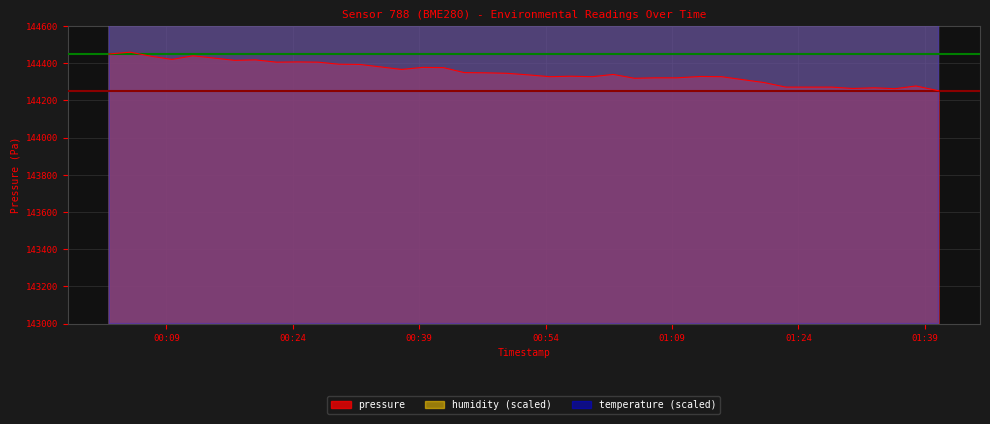

Is it true that pressure equals 86163.1 at 13?

False